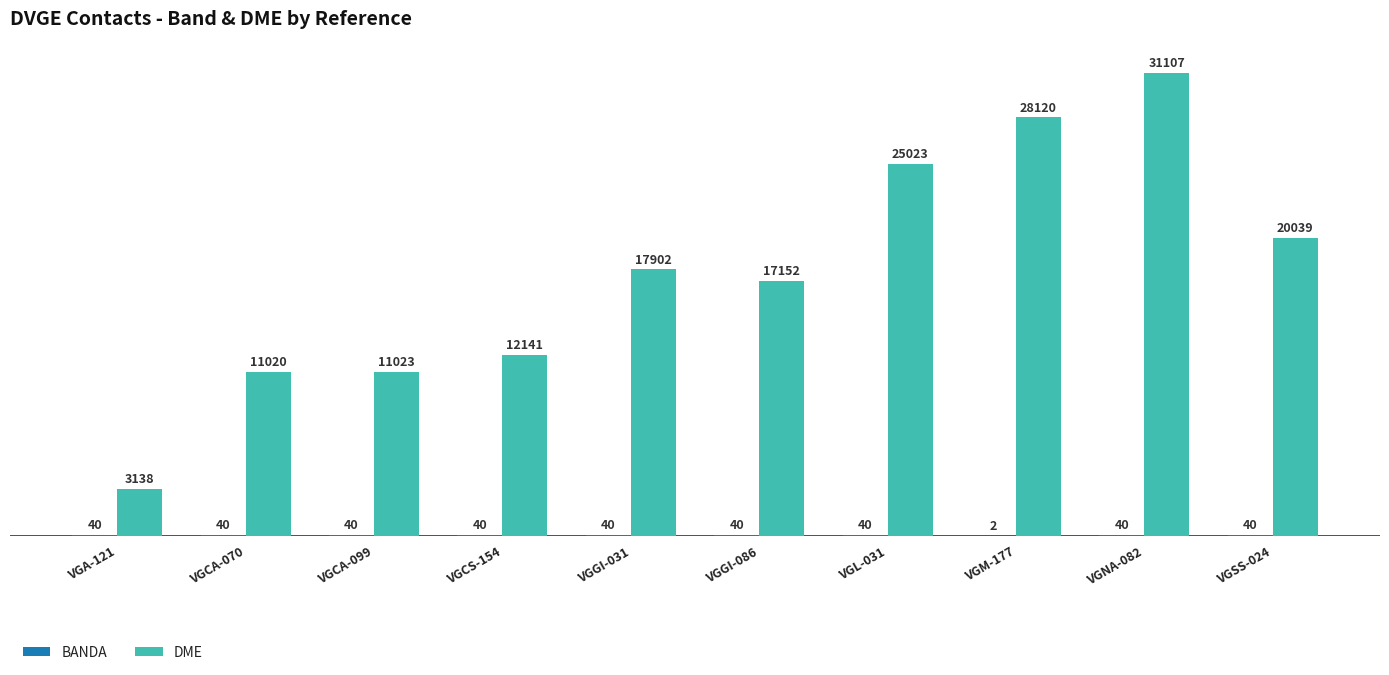

Which series has the largest total across all categories?

DME